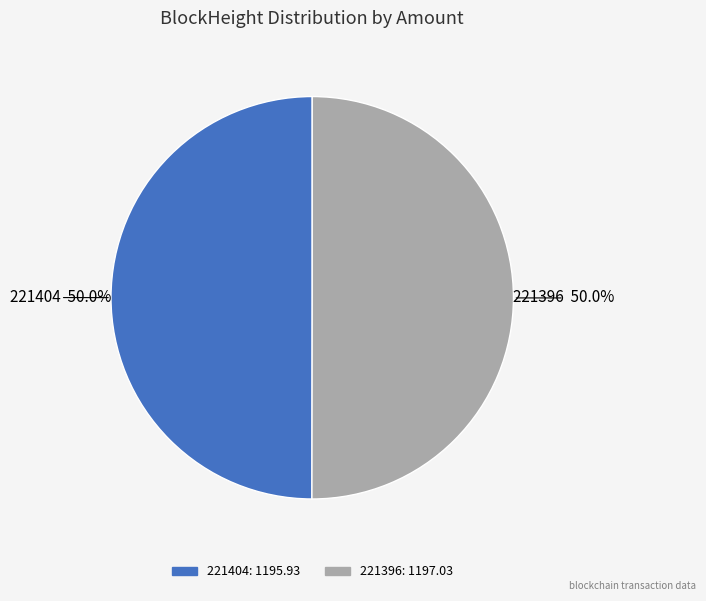

What percentage is NOT represented by 221396?

50.0%